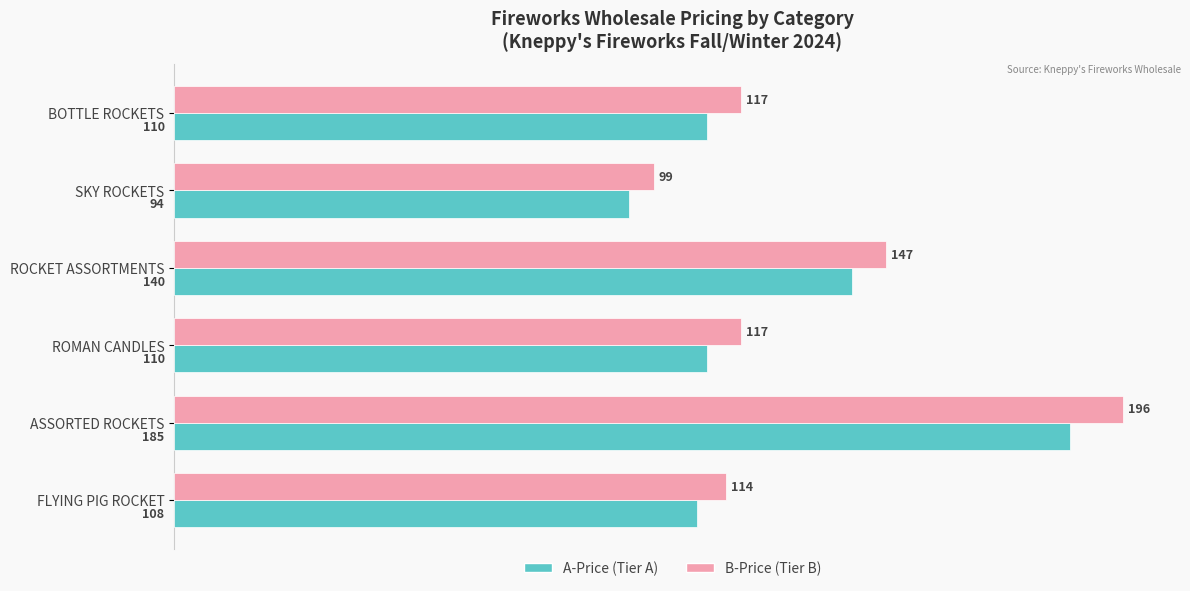

How many values in the B-Price (Tier B) series are below 117?

2